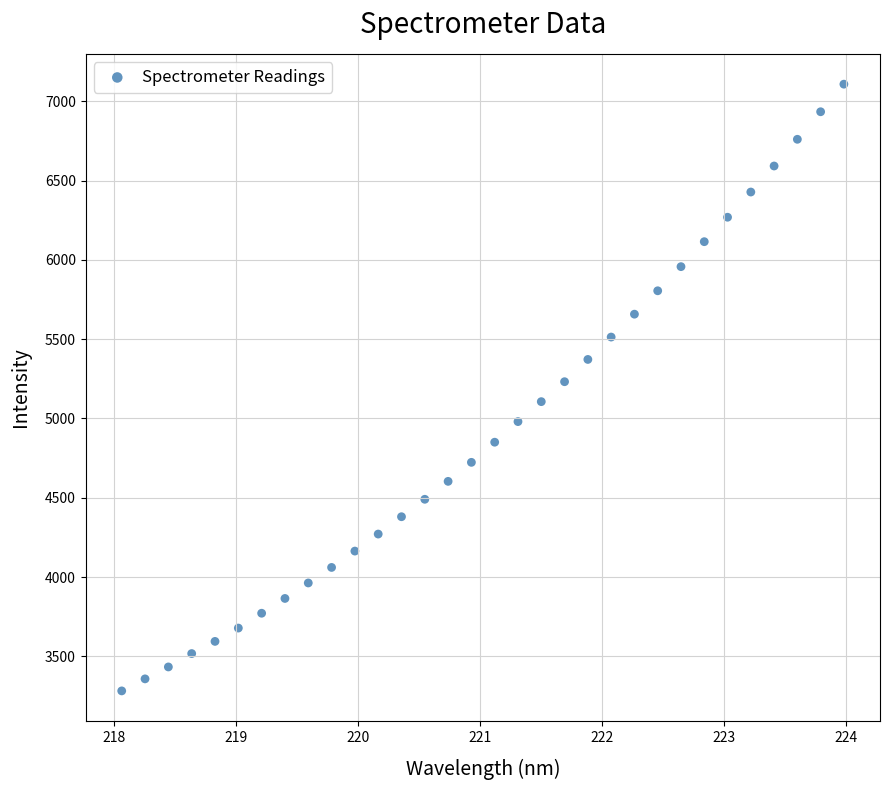

What is the range of X values (max minus min)?

5.9